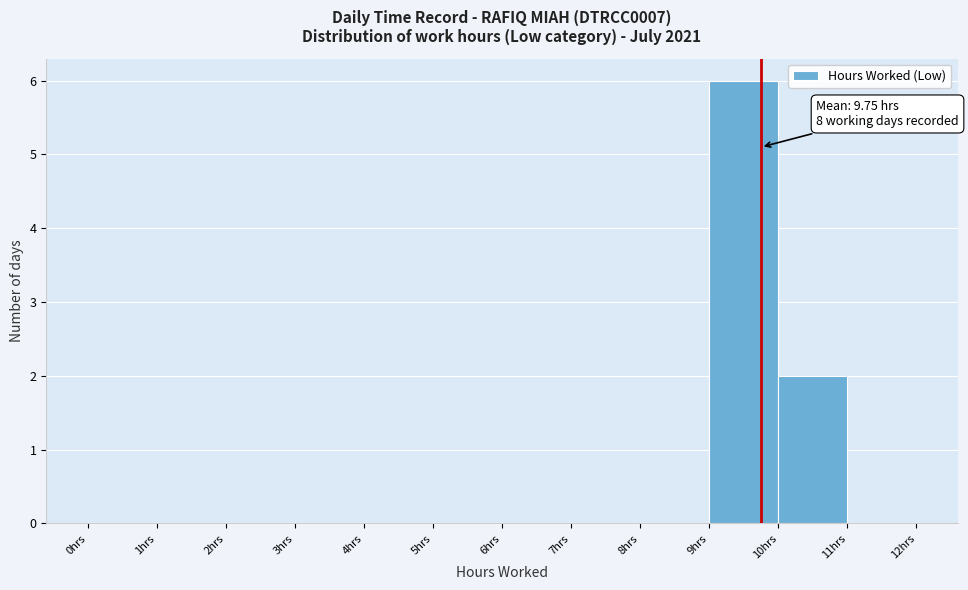

Which range on the x-axis has the tallest bar?

9 to 10